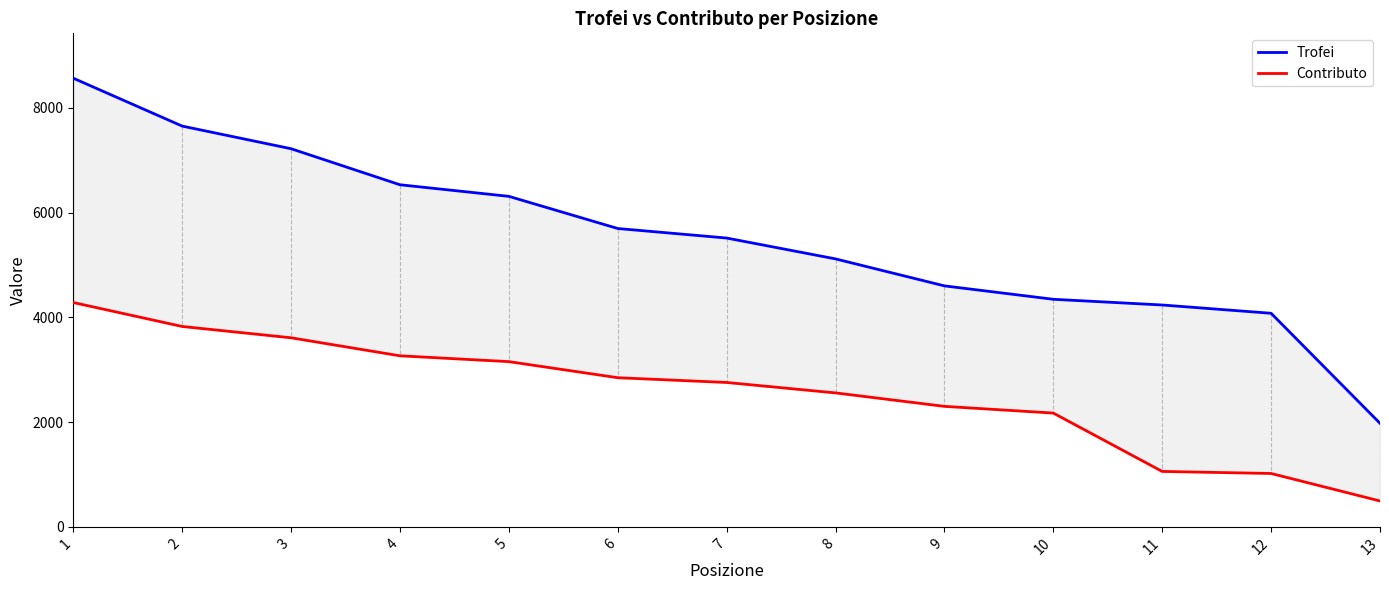

List the series in order of their overall mean, lowest first.

Contributo, Trofei